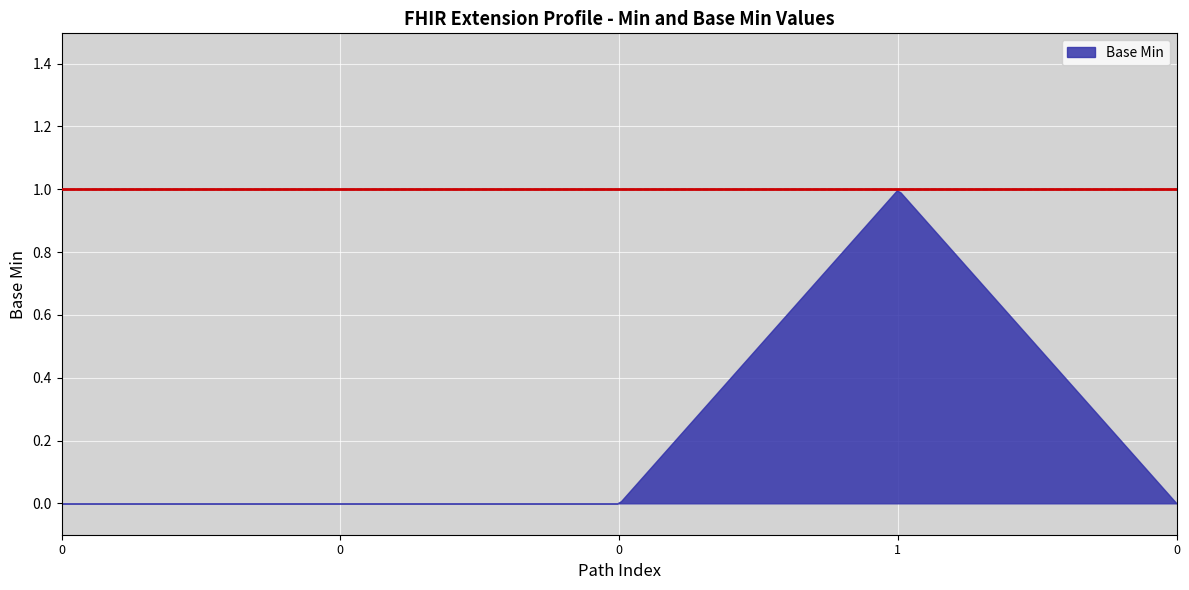

Reading left to right, list all the values displayed in this chart.

0	0	0	1	0